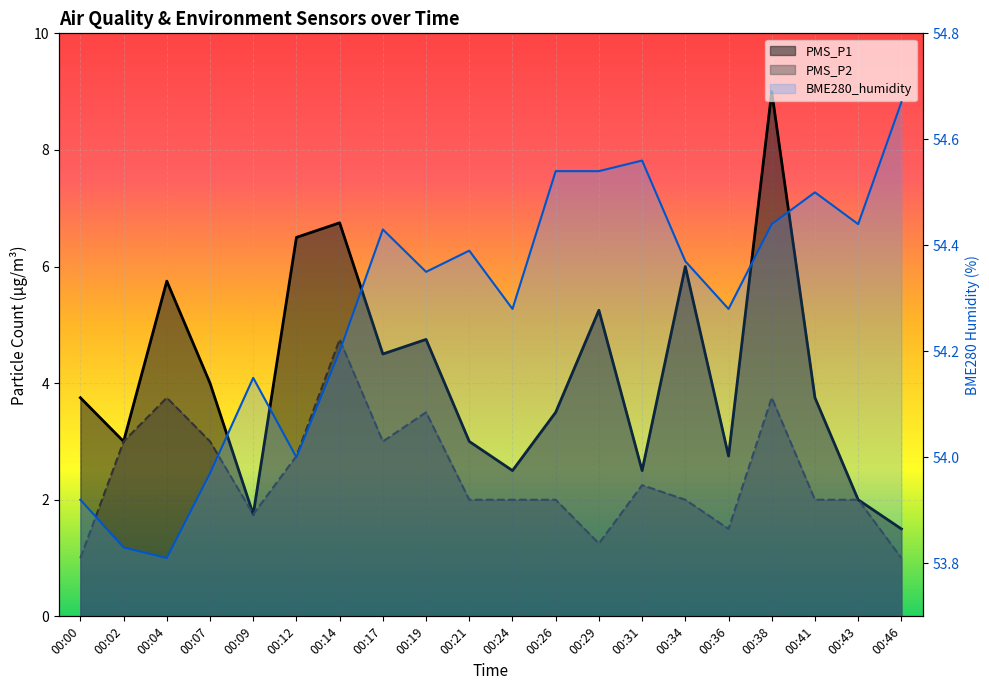

True or false: BME280_humidity and PMS_P1 cross at least once.

False